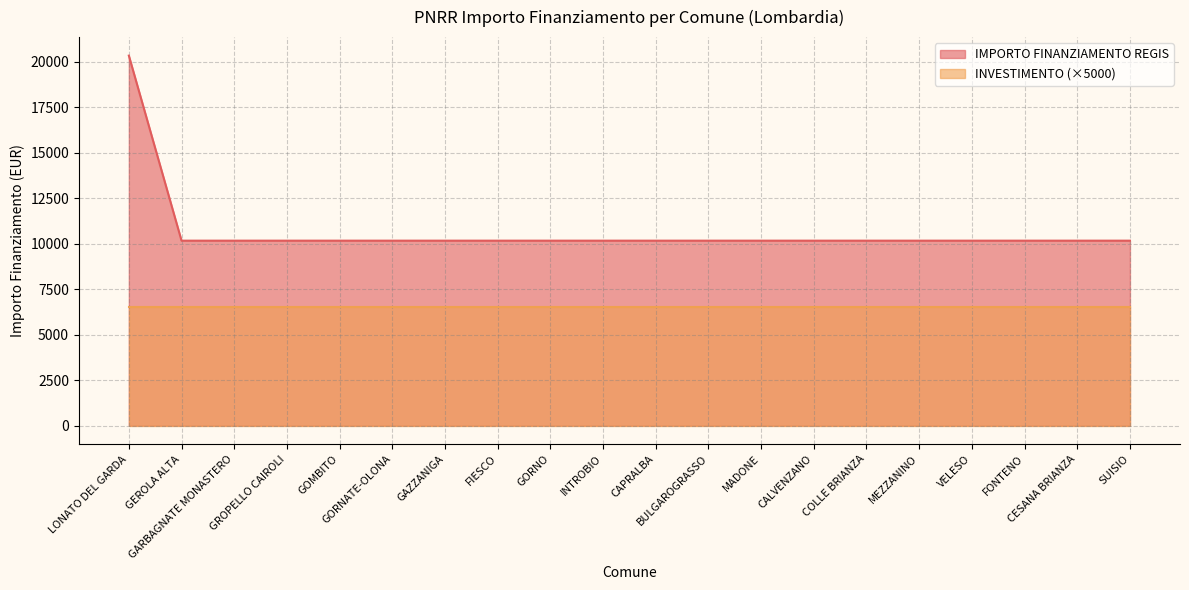

What position from the left is VELESO?

17